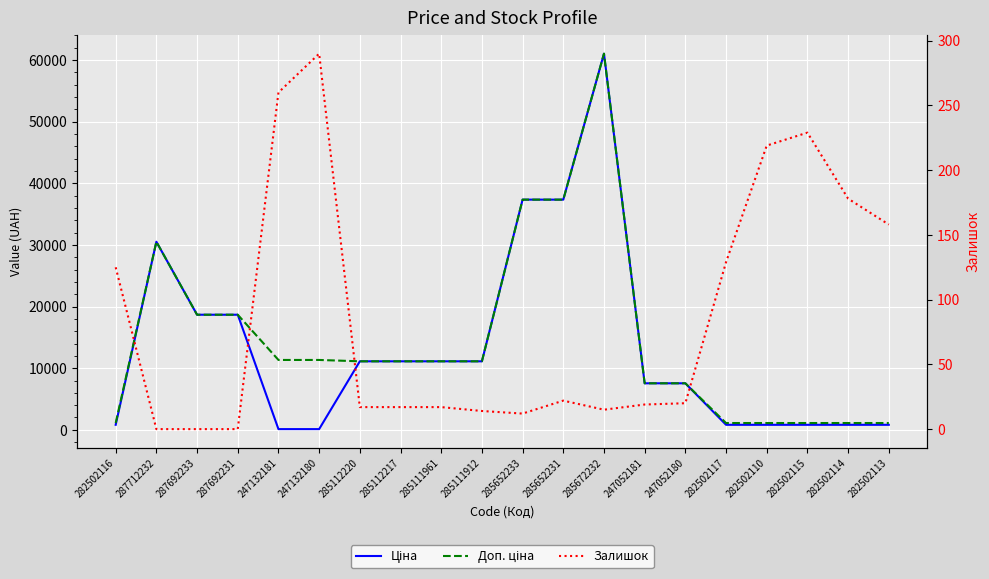

How many interior local peaks does the Доп. ціна series have?

2